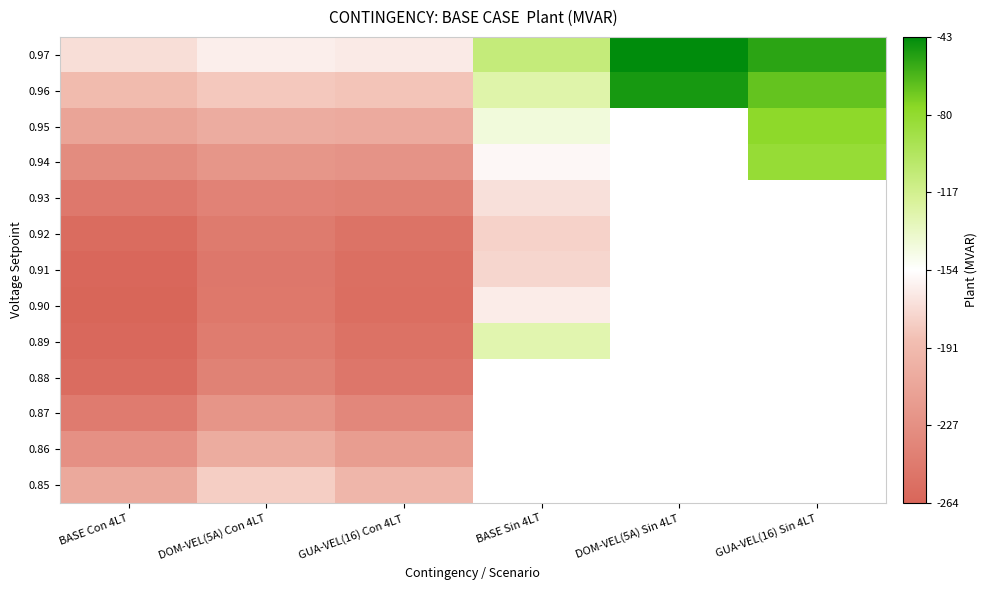

Rank the series by their maximum value, from lowest to highest.

0.88, 0.87, 0.86, 0.85, 0.92, 0.91, 0.93, 0.90, 0.89, 0.94, 0.95, 0.96, 0.97